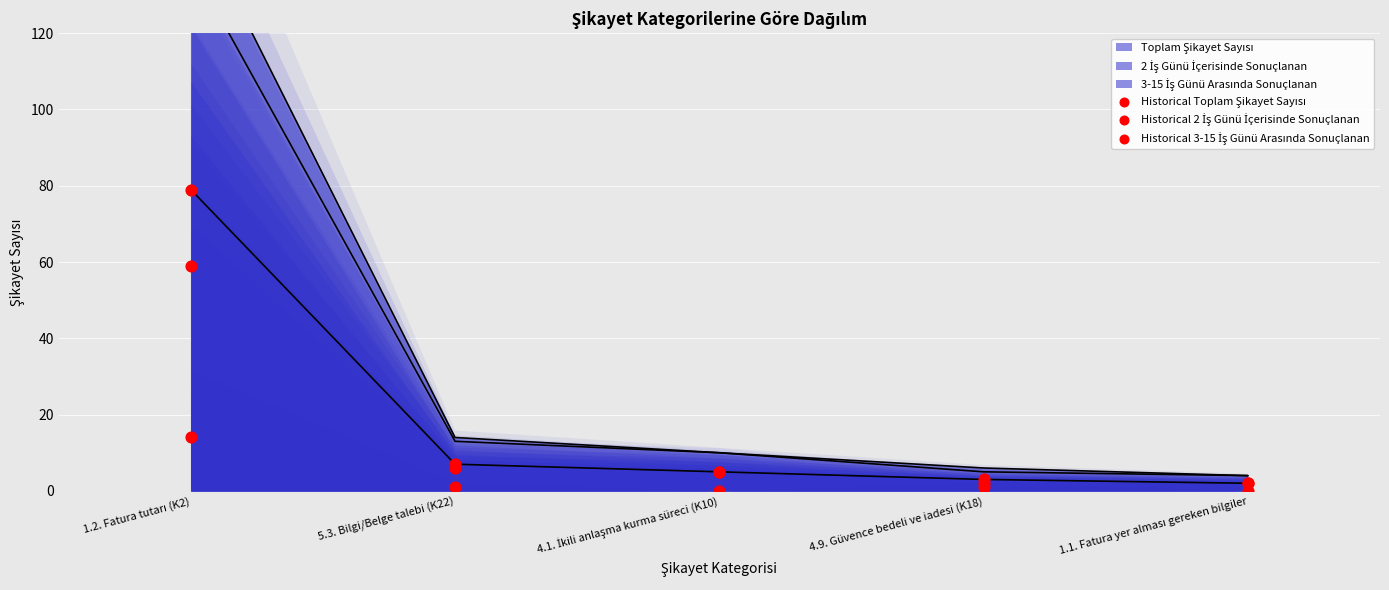

What is the total value across all series at 4.1. İkili anlaşma kurma süreci (K10)?

10